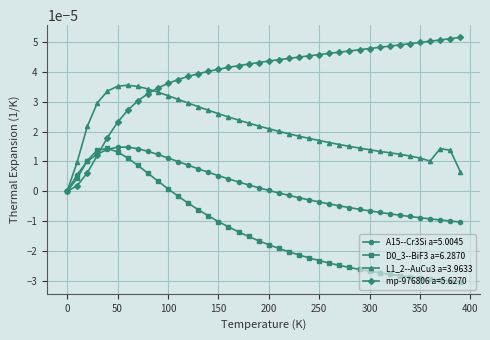

How many categories are shown in the chart?

40